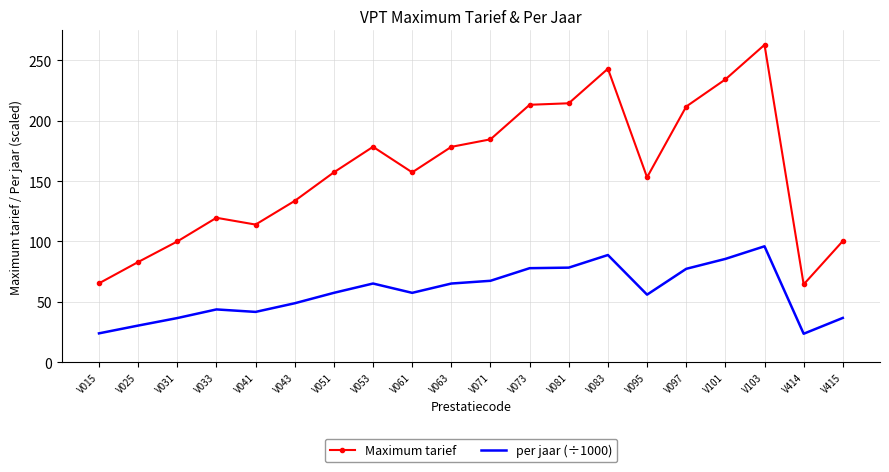

The value of per jaar (÷1000) at V061 is 11.8. True or false?

False